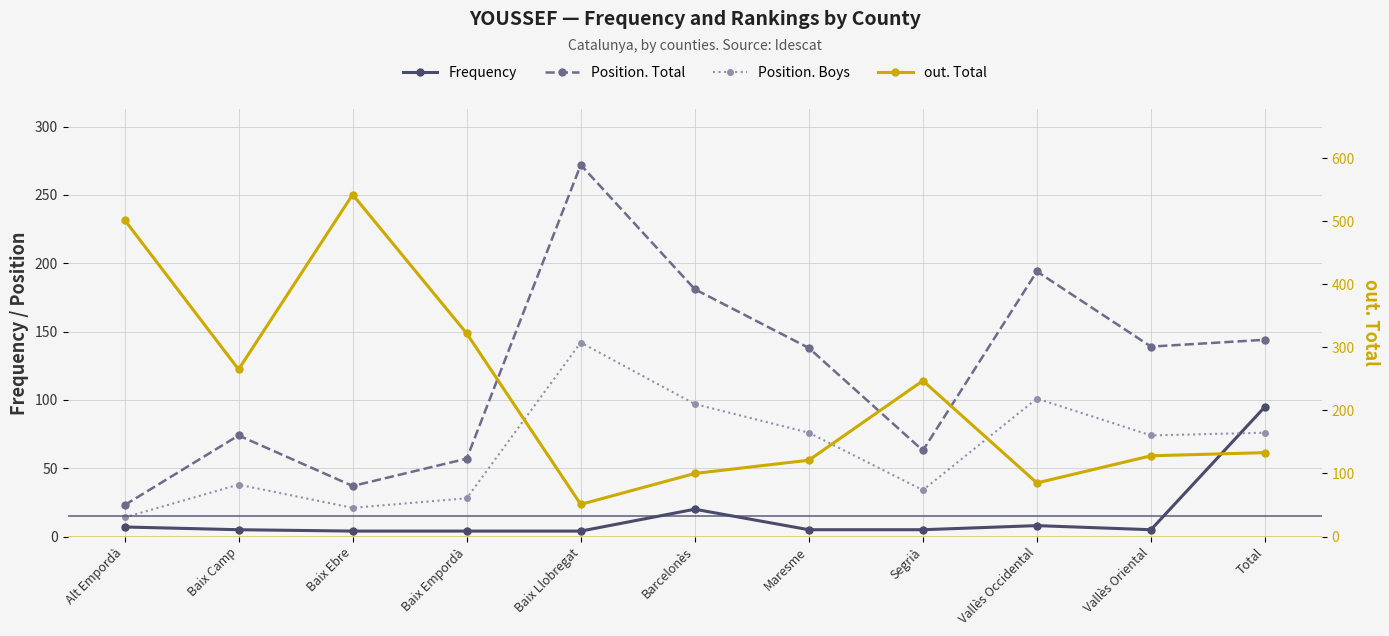

Which series has the largest total across all categories?

out. Total